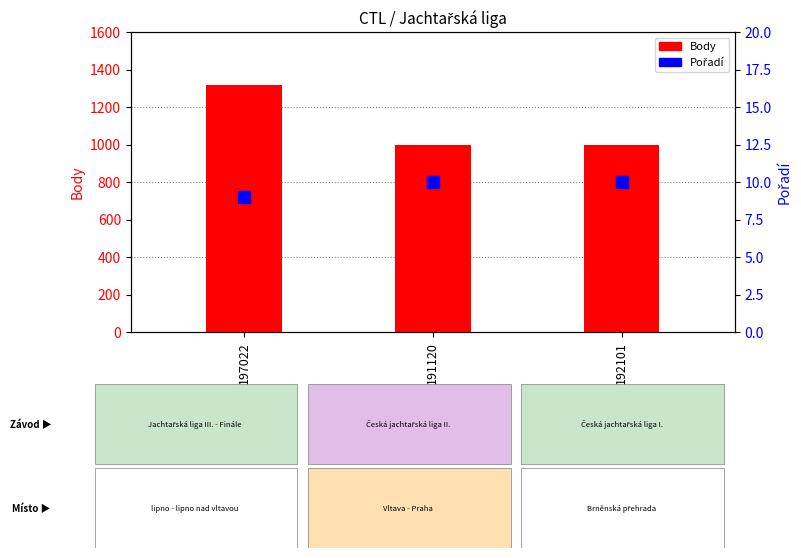

Reading left to right, extract all data points from this chart.

Body: 197022=1317	191120=997	192101=997
Pořadí: 197022=9	191120=10	192101=10